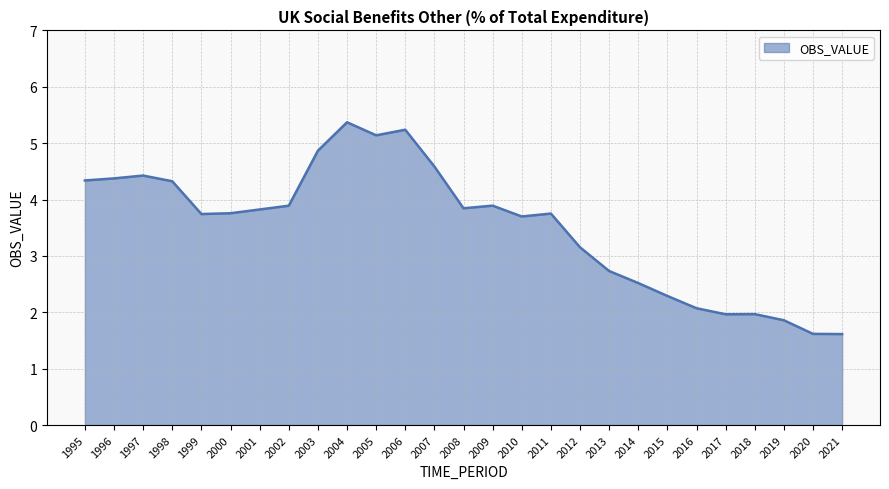

What is the change in value from 2010 to 2016?

-1.6